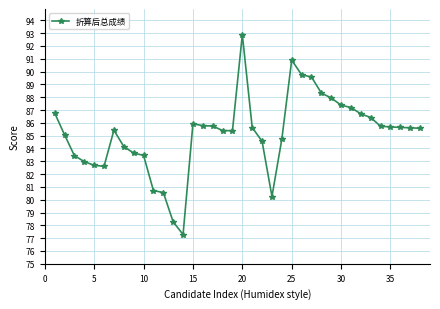

What is the difference between the maximum and minimum values?

15.6